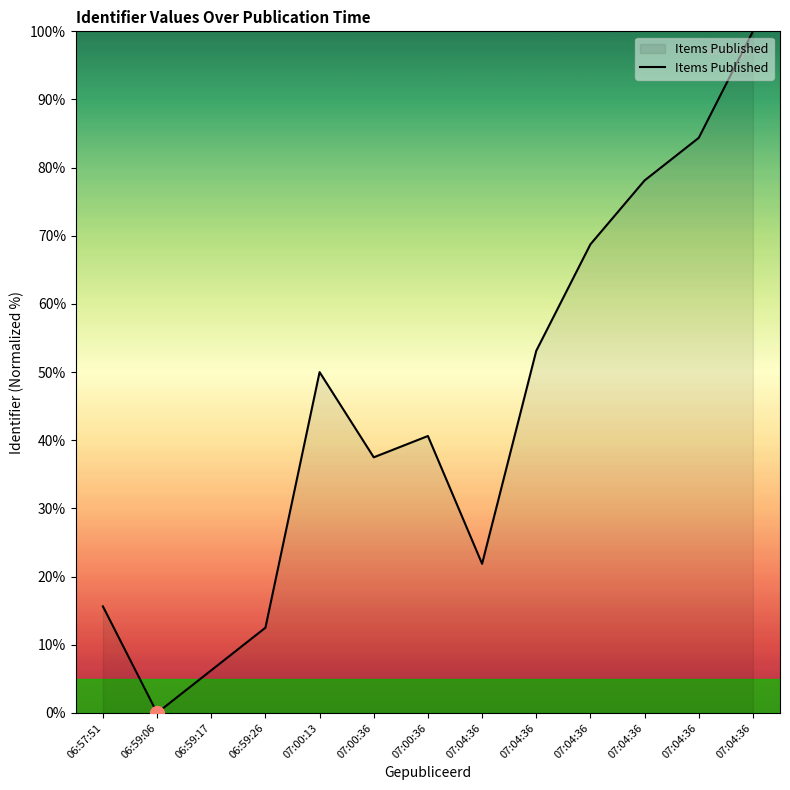

How many points are higher than both their immediate neighbors (excluding endpoints)?

2